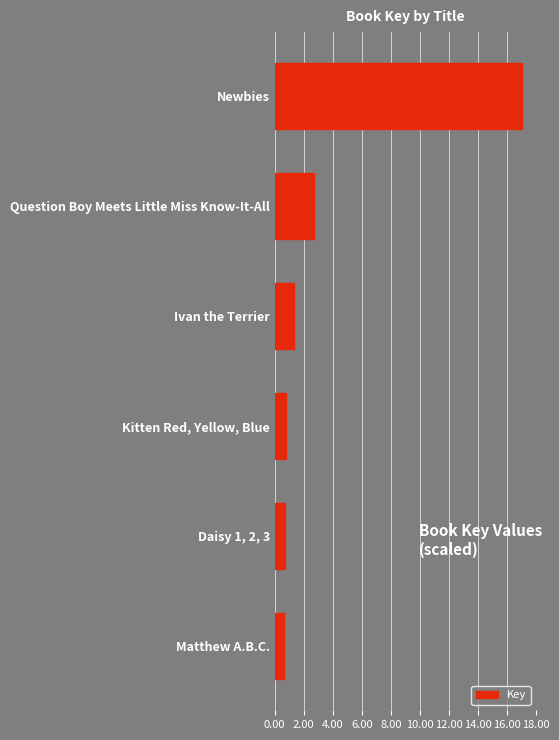

Rank the categories by value from highest to lowest.

Newbies, Question Boy Meets Little Miss Know-It-All, Ivan the Terrier, Kitten Red, Yellow, Blue, Daisy 1, 2, 3, Matthew A.B.C.